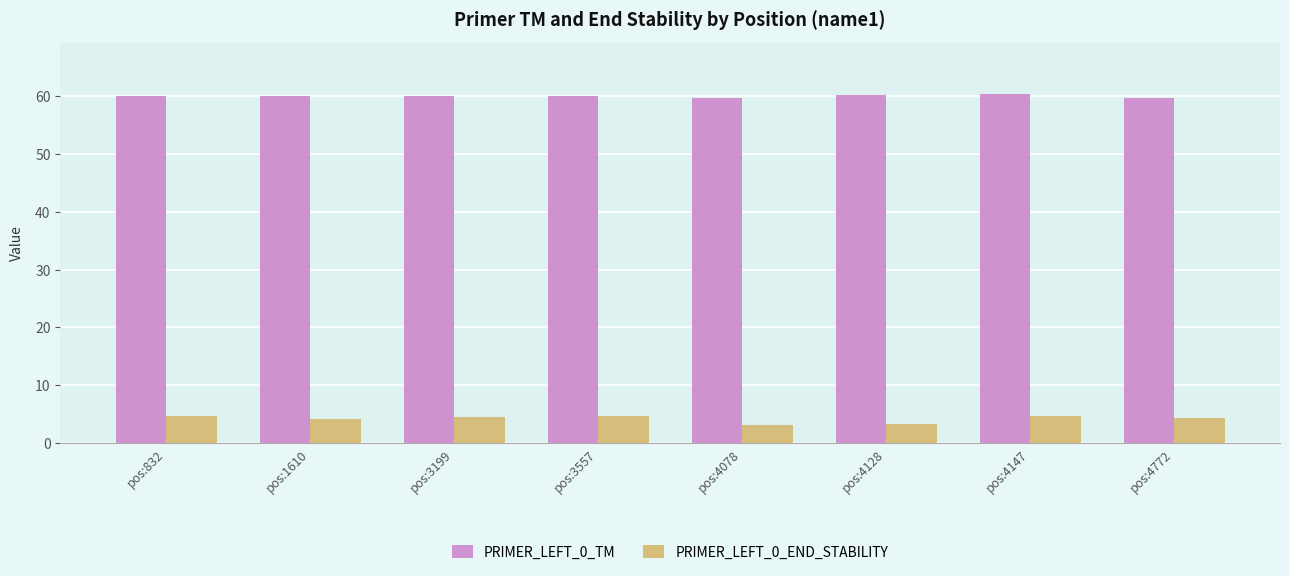

Are the bars horizontal?

No